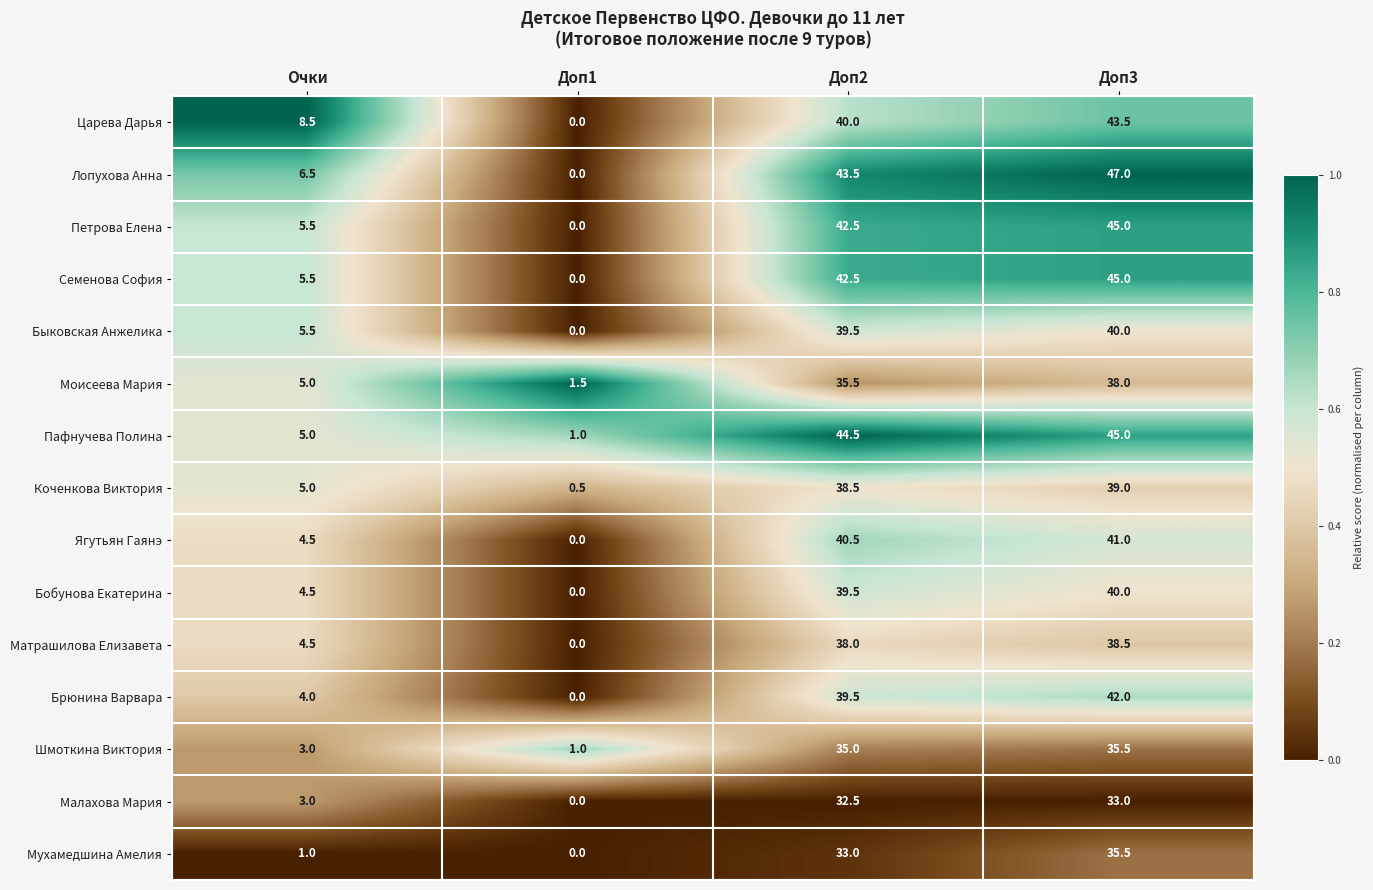

What is the average value of the Малахова Мария series?

17.1